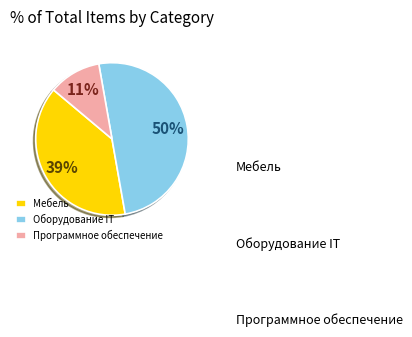

Does any single category account for the majority?

No